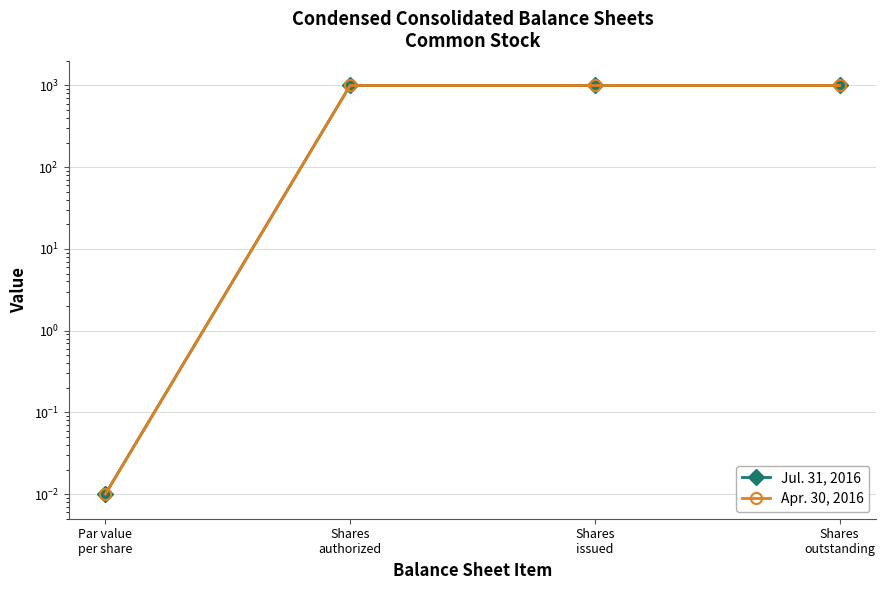

Is it true that Jul. 31, 2016 equals 1512.1 at Shares
issued?

False